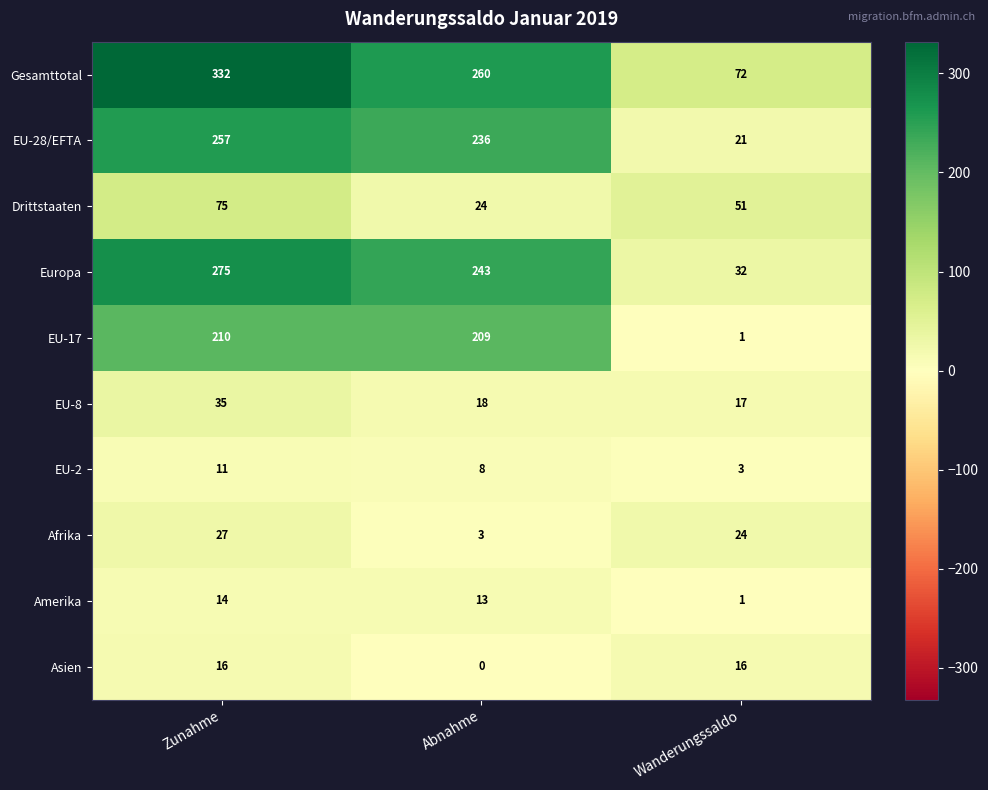

Reading left to right, extract all data points from this chart.

Gesamttotal: Zunahme=332	Abnahme=260	Wanderungssaldo=72
EU-28/EFTA: Zunahme=257	Abnahme=236	Wanderungssaldo=21
Drittstaaten: Zunahme=75	Abnahme=24	Wanderungssaldo=51
Europa: Zunahme=275	Abnahme=243	Wanderungssaldo=32
EU-17: Zunahme=210	Abnahme=209	Wanderungssaldo=1
EU-8: Zunahme=35	Abnahme=18	Wanderungssaldo=17
EU-2: Zunahme=11	Abnahme=8	Wanderungssaldo=3
Afrika: Zunahme=27	Abnahme=3	Wanderungssaldo=24
Amerika: Zunahme=14	Abnahme=13	Wanderungssaldo=1
Asien: Zunahme=16	Abnahme=0	Wanderungssaldo=16